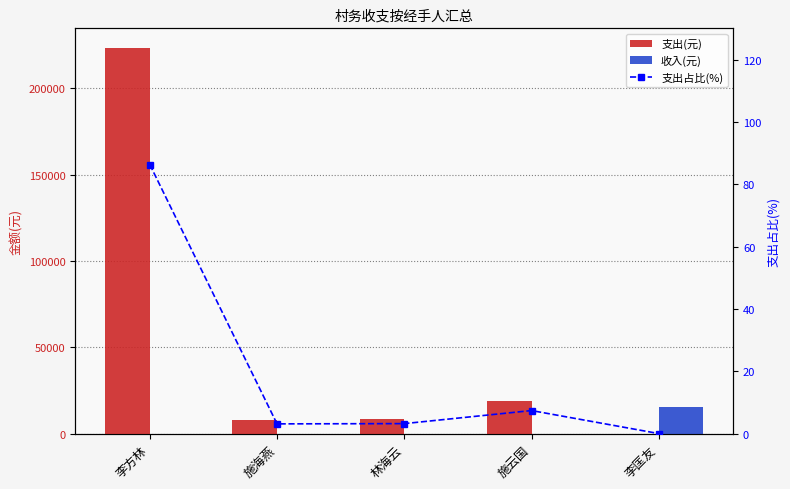

What are all the series names shown in the legend?

支出(元), 收入(元), 支出占比(%)